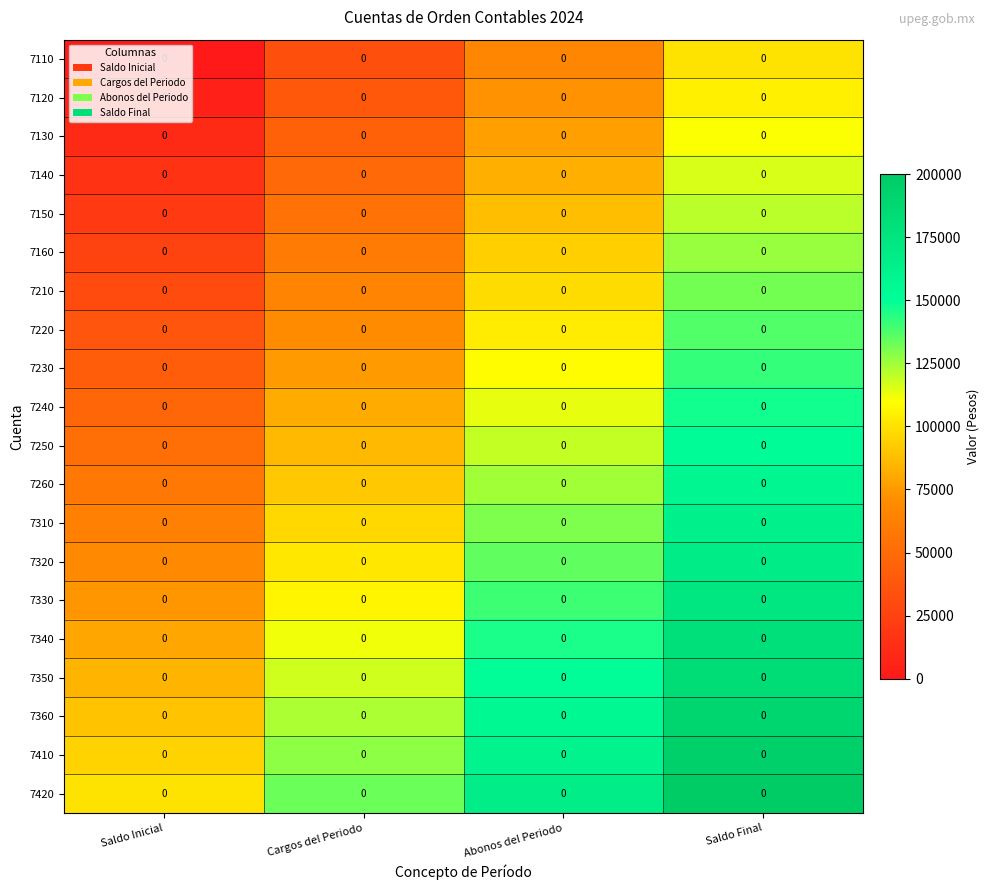

True or false: 7160 has a value of 36492.5 at Saldo Inicial.

False